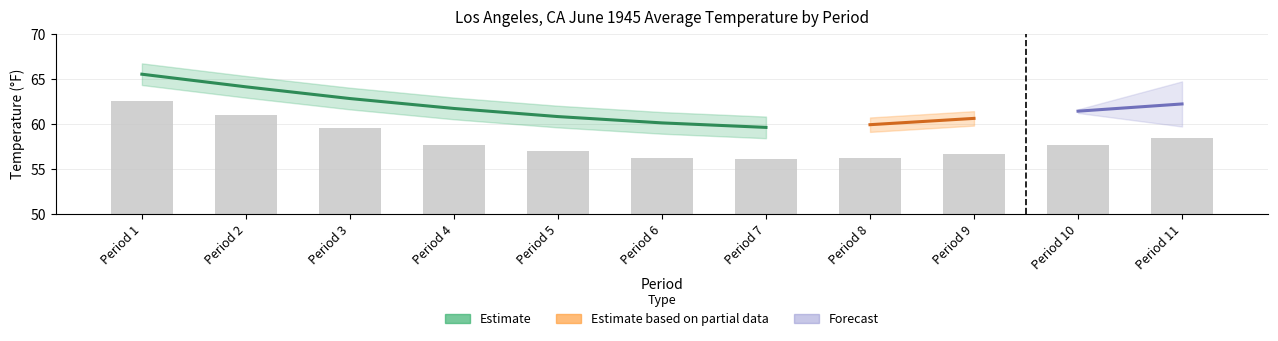

Count the number of categories in the chart.

11